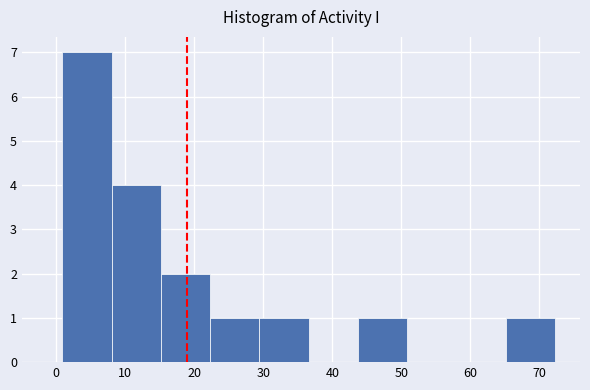

Reading left to right, list every bar in this chart as the range it spans on the x-axis followed by its height. Neither the bar edges nor the heights are printed on the chart, so give them approximately, as read against the axes.

1 to 8: 7
8 to 15: 4
15 to 22: 2
22 to 29: 1
29 to 37: 1
37 to 44: 0
44 to 51: 1
51 to 58: 0
58 to 65: 0
65 to 72: 1